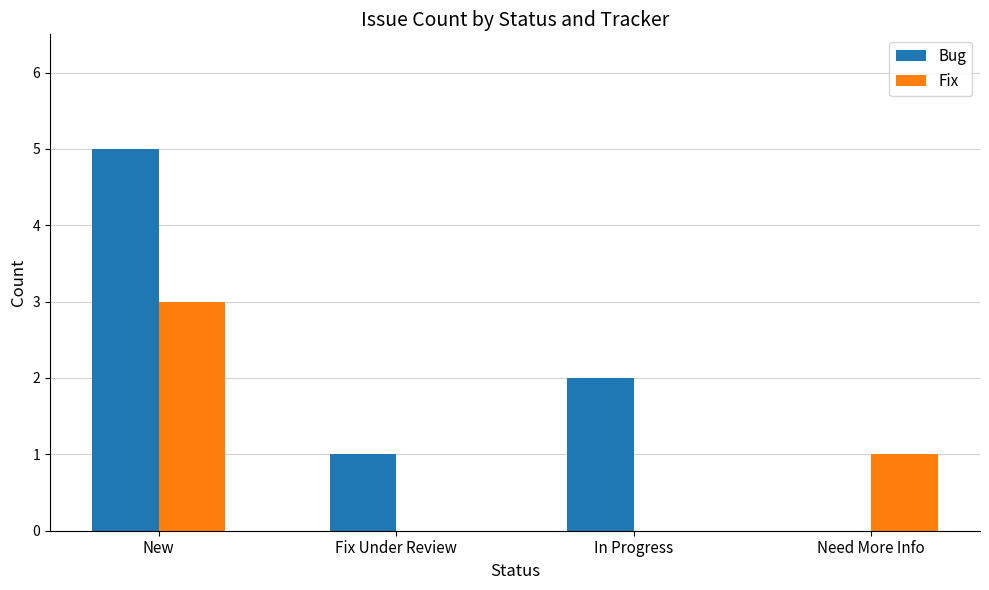

What is the sum of all Bug values?

8